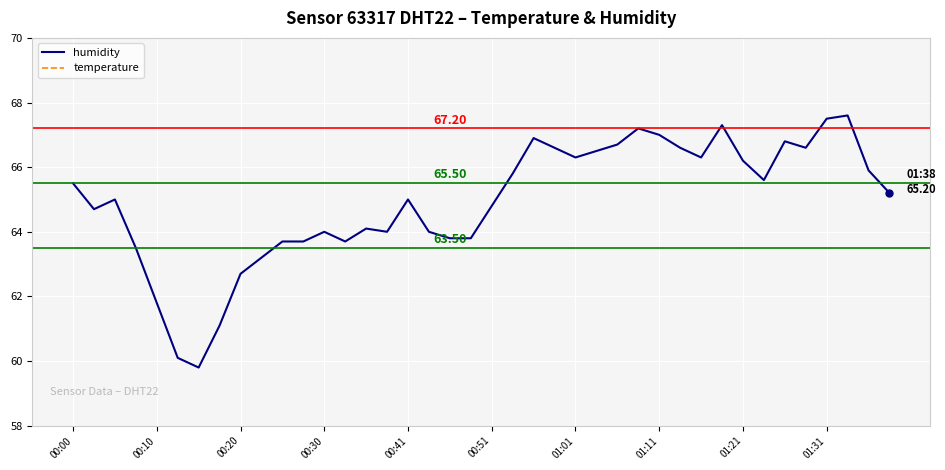

True or false: temperature has a value of 4.6 at 37.

False